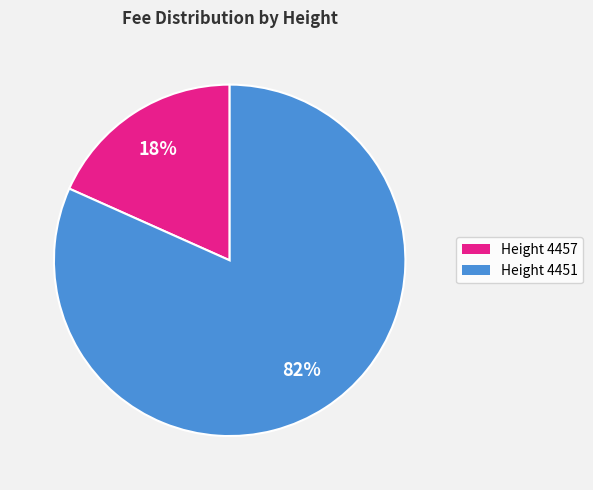

Is there a majority slice in this chart?

Yes